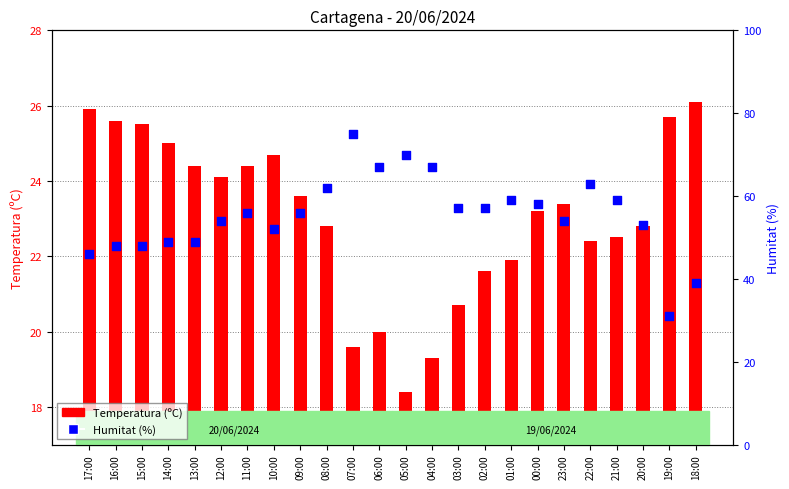

Which series has the largest total across all categories?

Humitat (%)